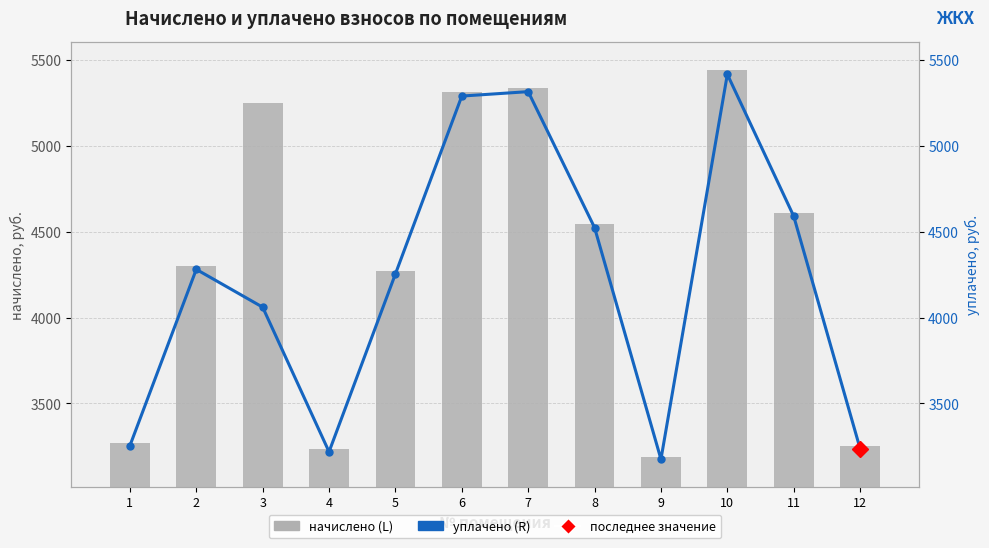

Which series has the largest range (max minus min)?

начислено